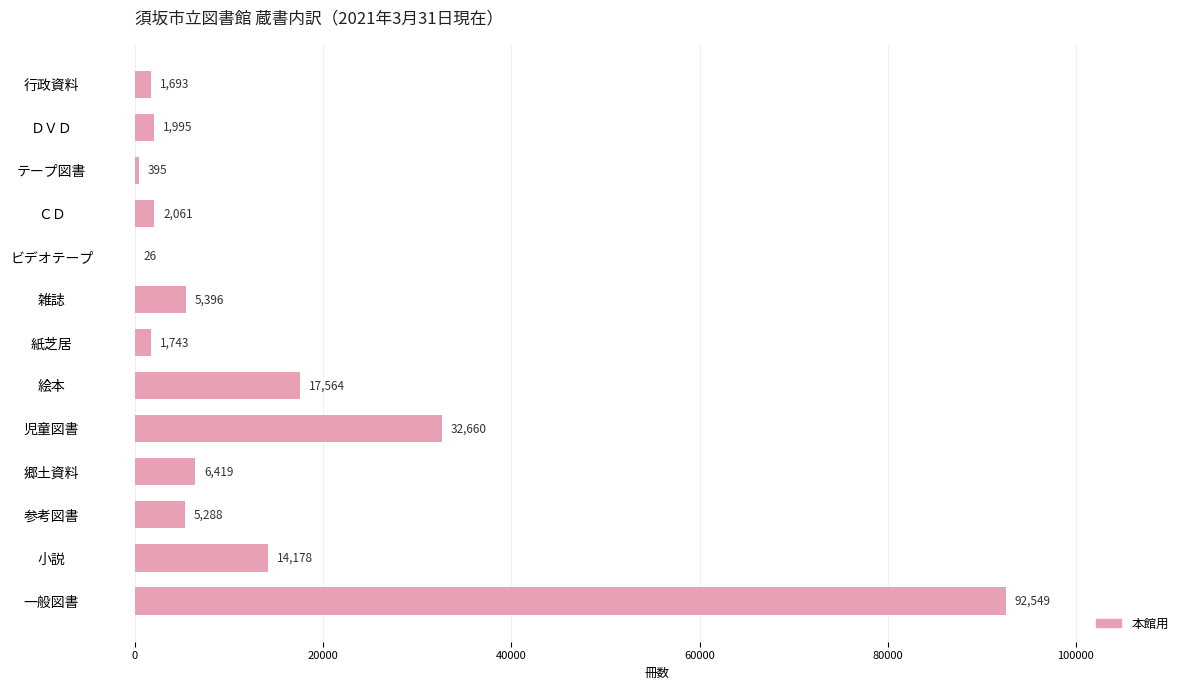

What is the sum of the values at 雑誌 and 絵本?

22960